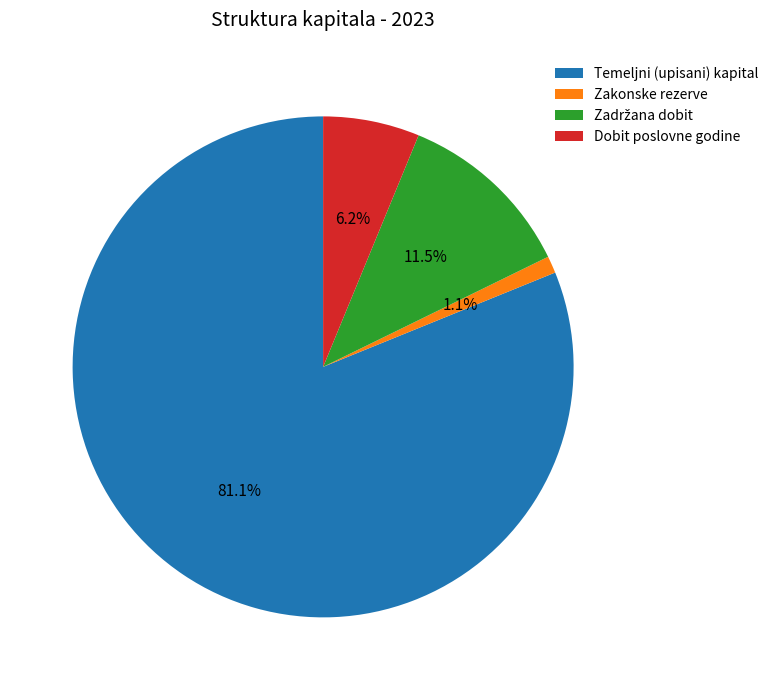

What is the total percentage of Temeljni (upisani) kapital and Dobit poslovne godine?

87.4%